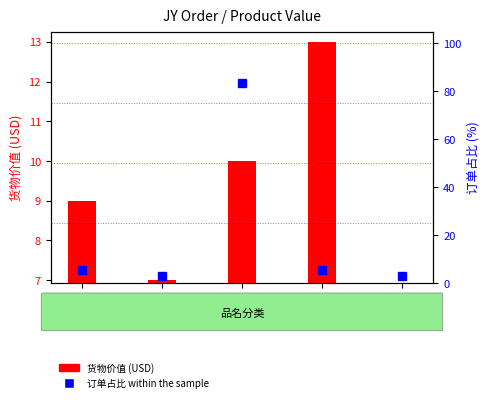

Which series has the largest total across all categories?

订单占比 within the sample